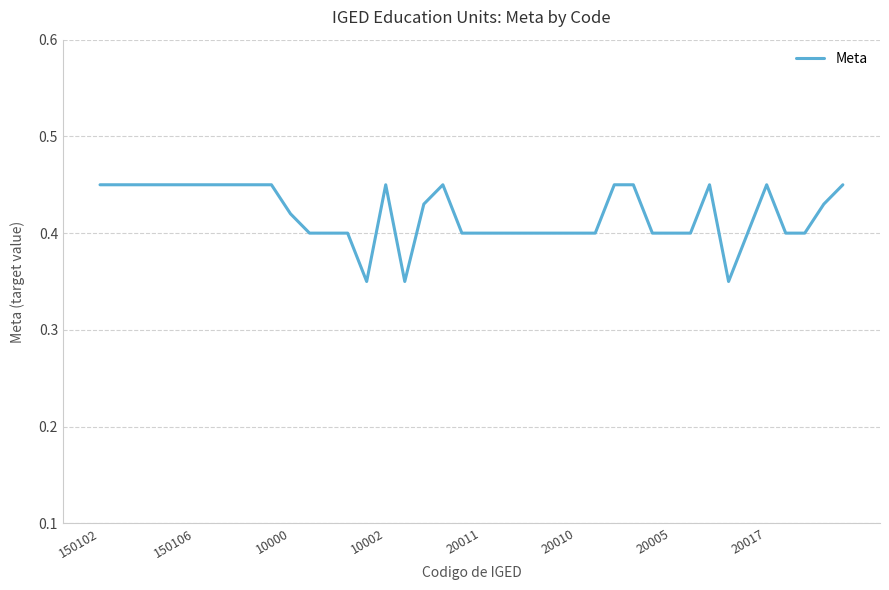

What is the average value?

0.4